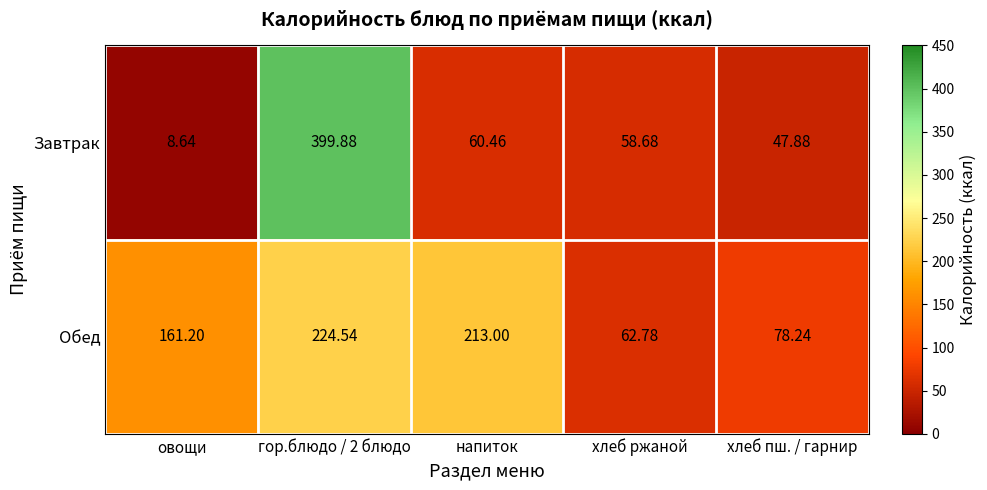

Which series has the largest total across all categories?

Обед